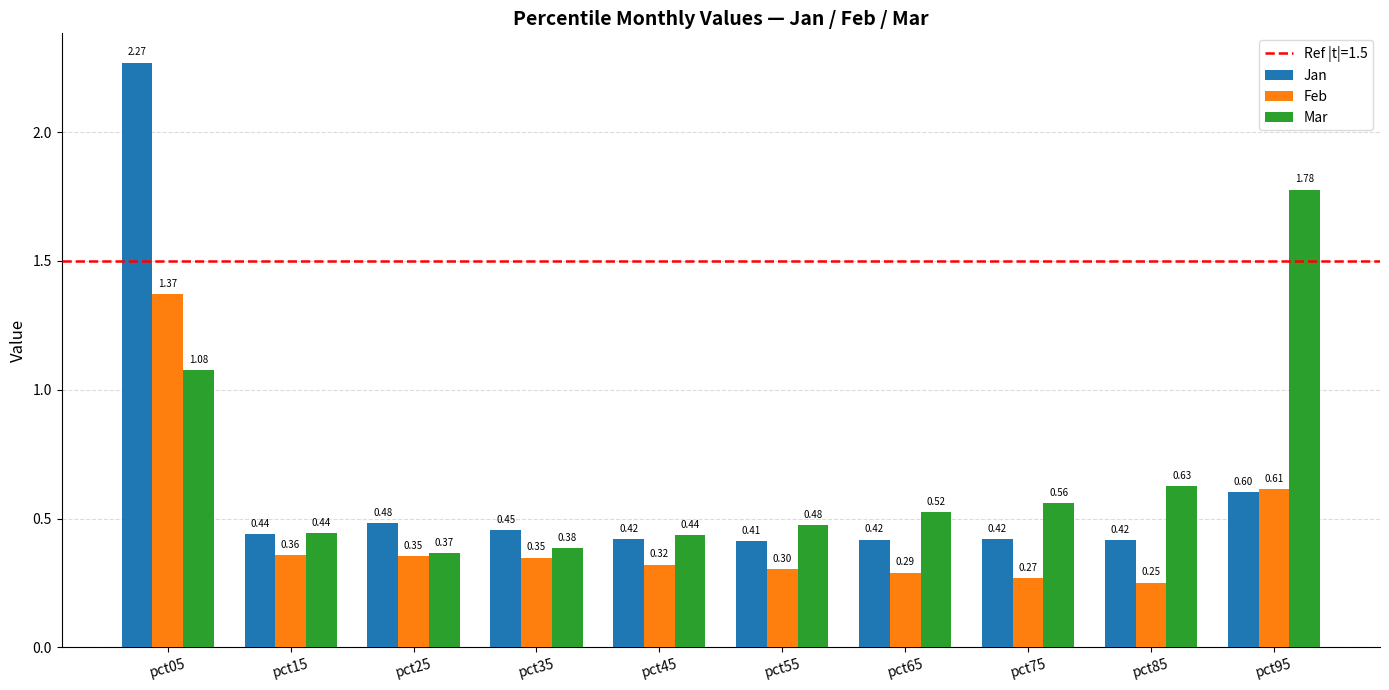

Is the value of Mar at pct55 greater than the value of Feb at pct45?

Yes